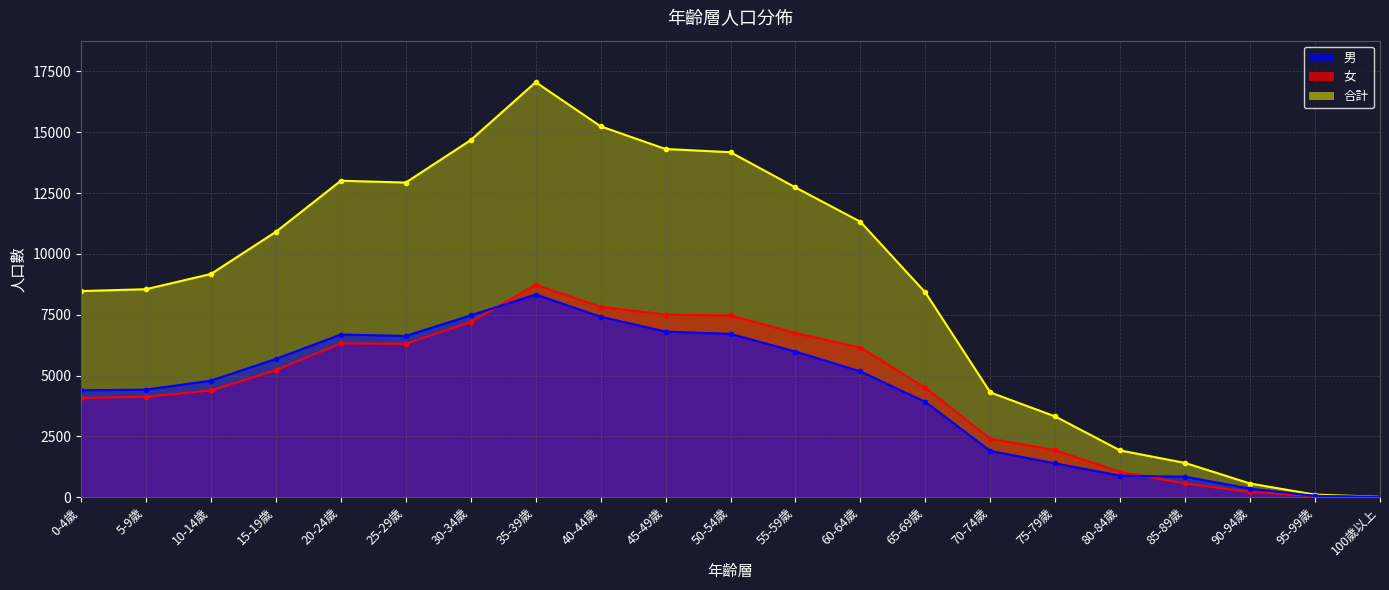

What is the difference between the maximum and minimum values in the 男 series?

8323